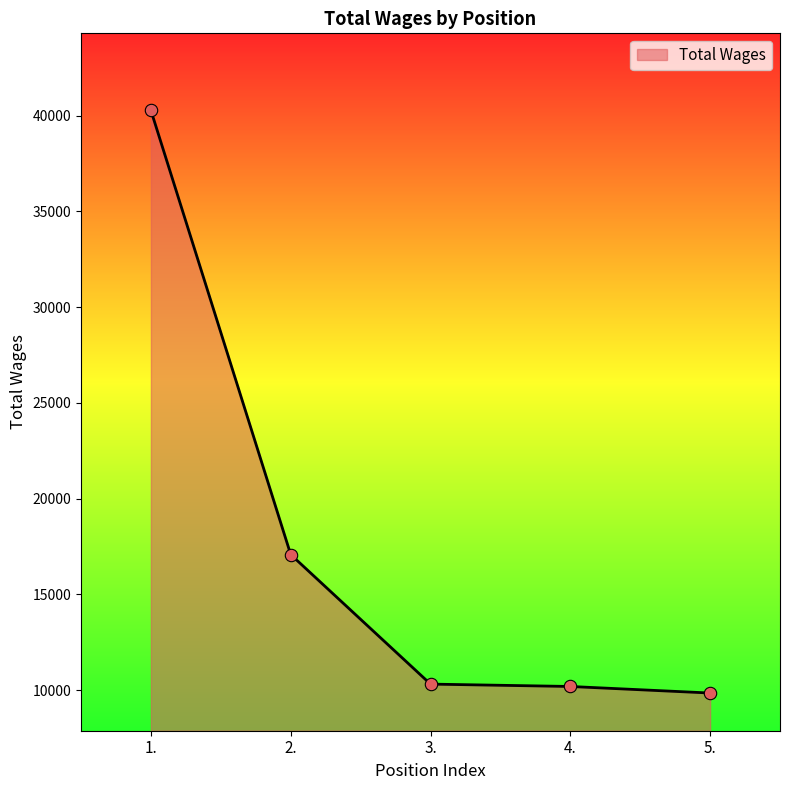

What is the ratio of the value at 3. to the value at 4.?

1.0